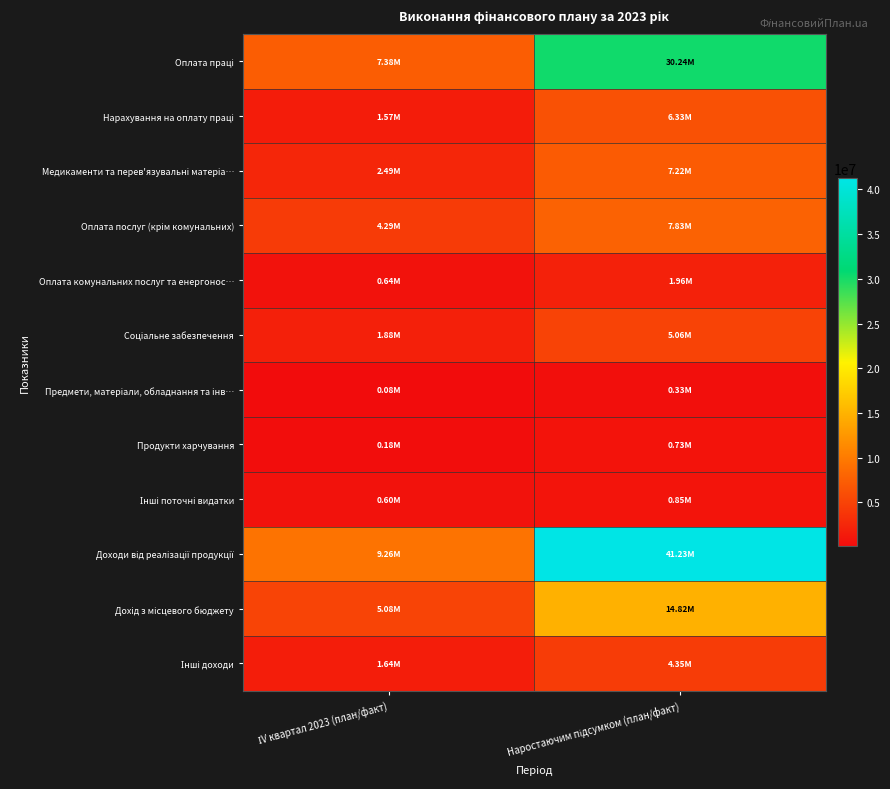

List the series in order of their peak value, highest first.

Доходи від реалізації продукції, Оплата праці, Дохід з місцевого бюджету, Оплата послуг (крім комунальних), Медикаменти та перев'язувальні матеріа…, Нарахування на оплату праці, Соціальне забезпечення, Інші доходи, Оплата комунальних послуг та енергонос…, Інші поточні видатки, Продукти харчування, Предмети, матеріали, обладнання та інв…